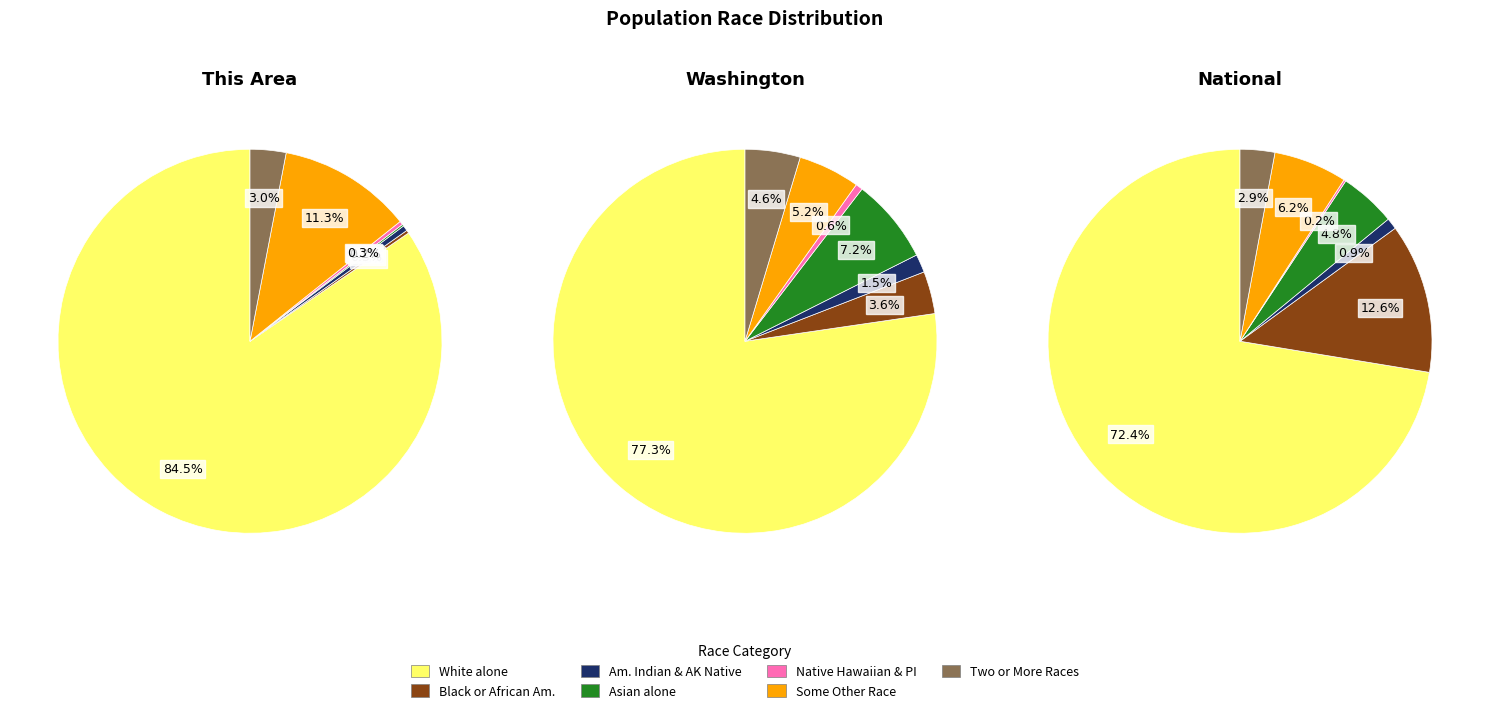

To the nearest percent, what is the average slice percentage?

14%